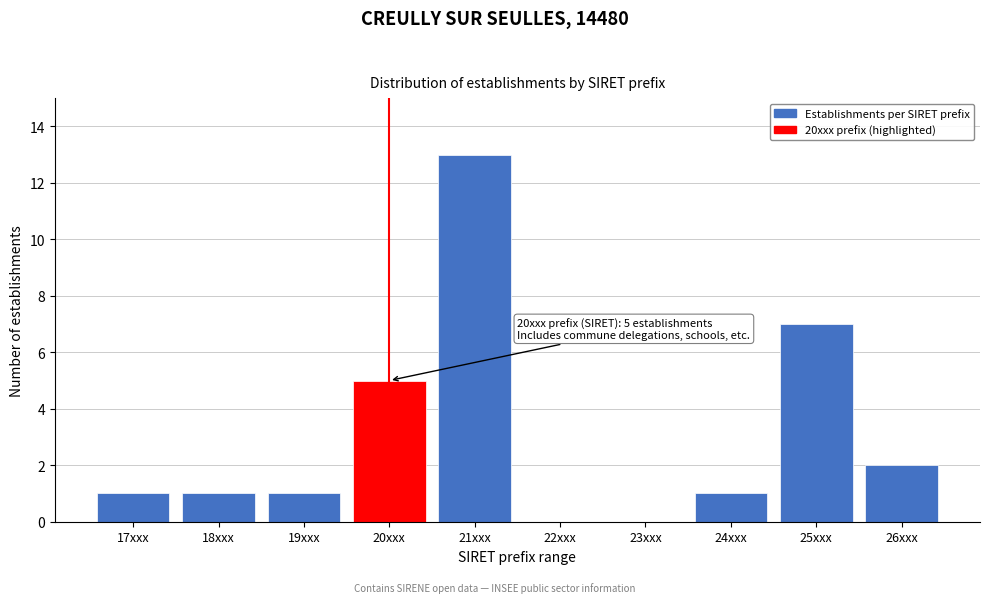

Reading left to right, what are all the values shown in this chart?

17xxx=1	18xxx=1	19xxx=1	20xxx=5	21xxx=13	22xxx=0	23xxx=0	24xxx=1	25xxx=7	26xxx=2